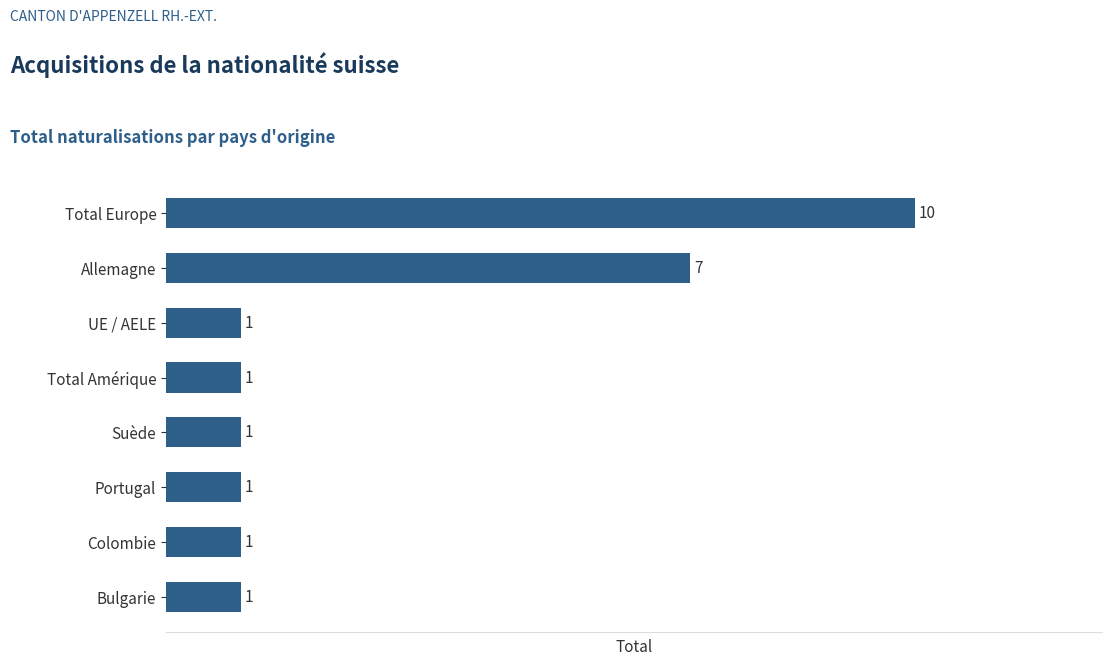

What is the label of the 8th bar from the top?

Bulgarie